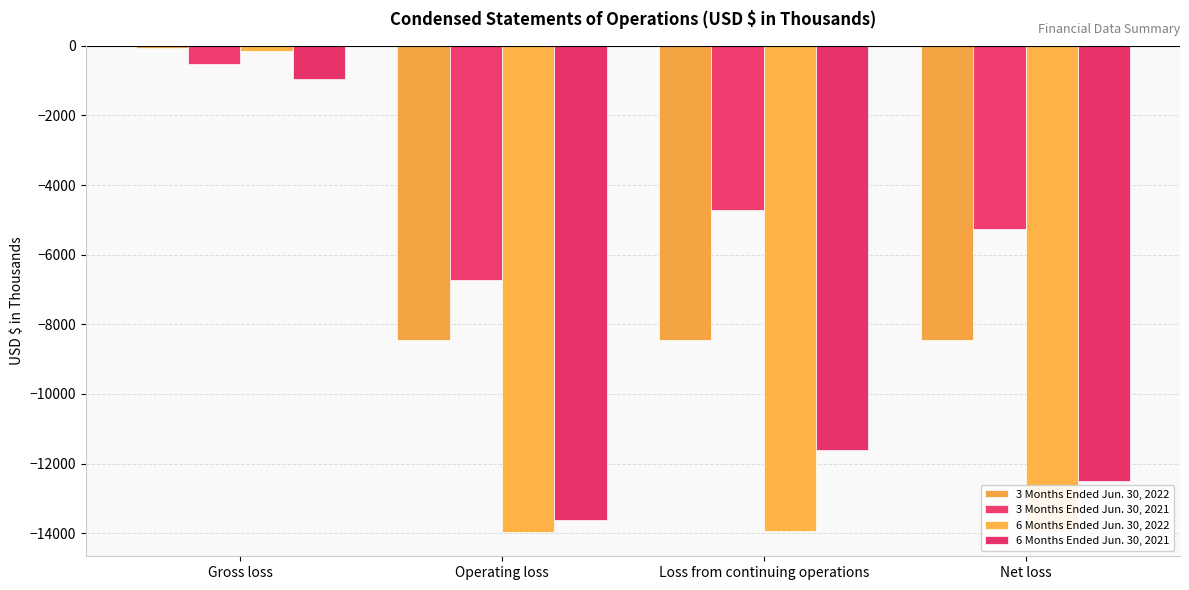

How many values in the 6 Months Ended Jun. 30, 2021 series are below -11596?

2